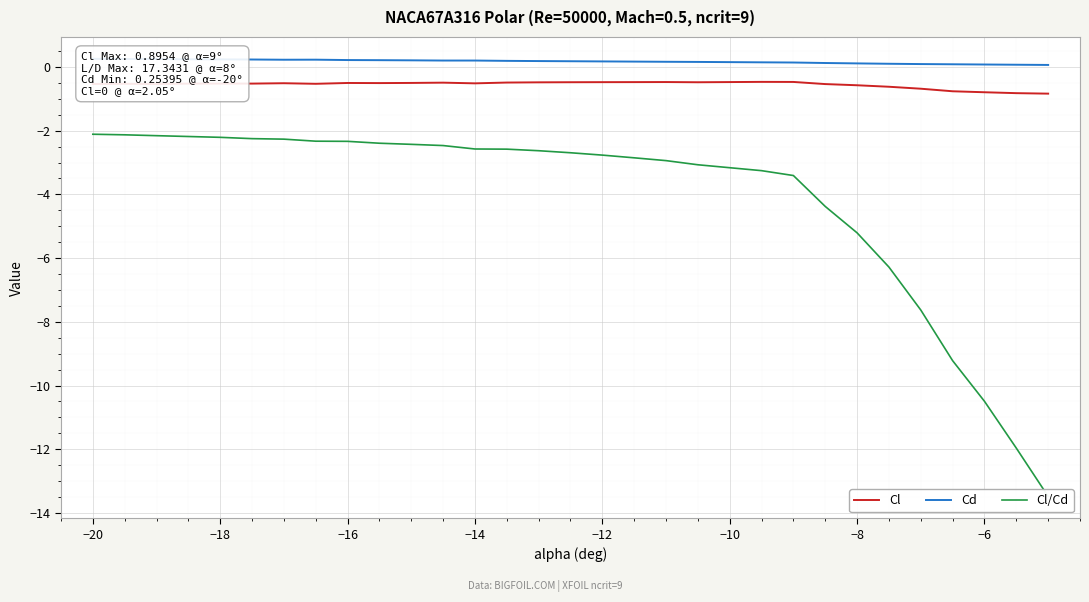

What is the minimum value for Cl?

-0.8